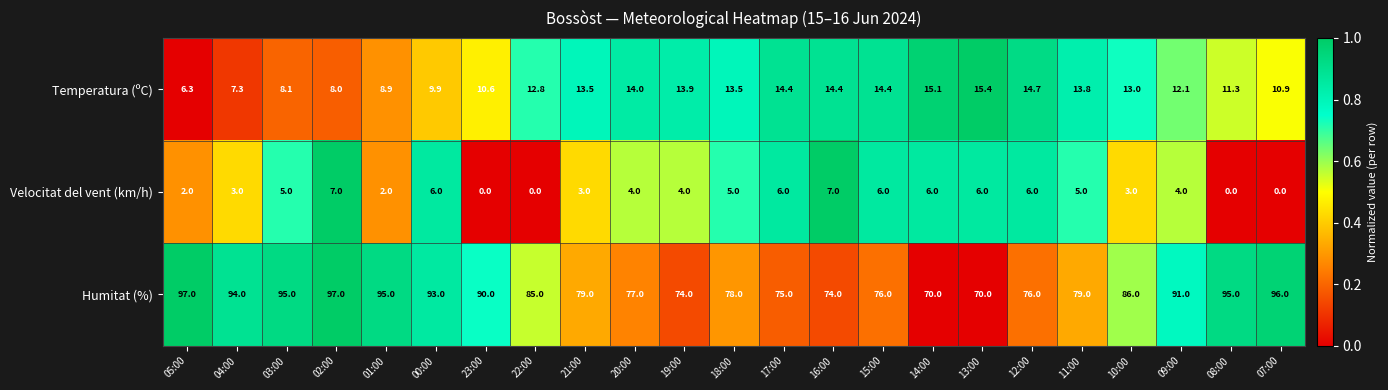

What is the average value of the Humitat (%) series?

84.4